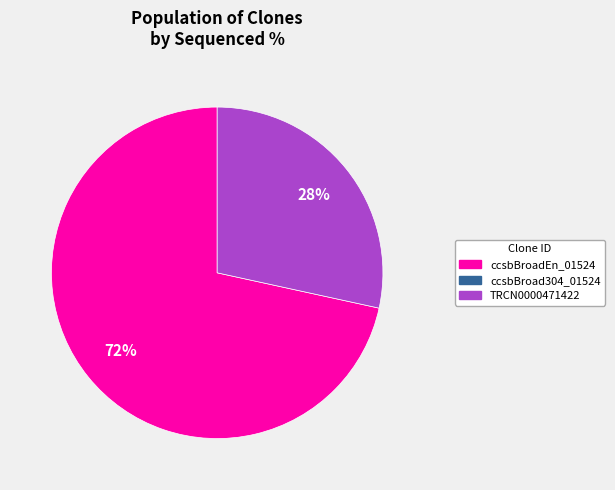

To the nearest percent, what is the average slice percentage?

50%